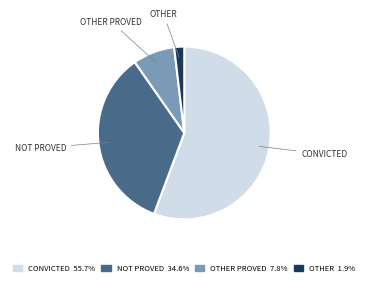

Is there a majority slice in this chart?

Yes